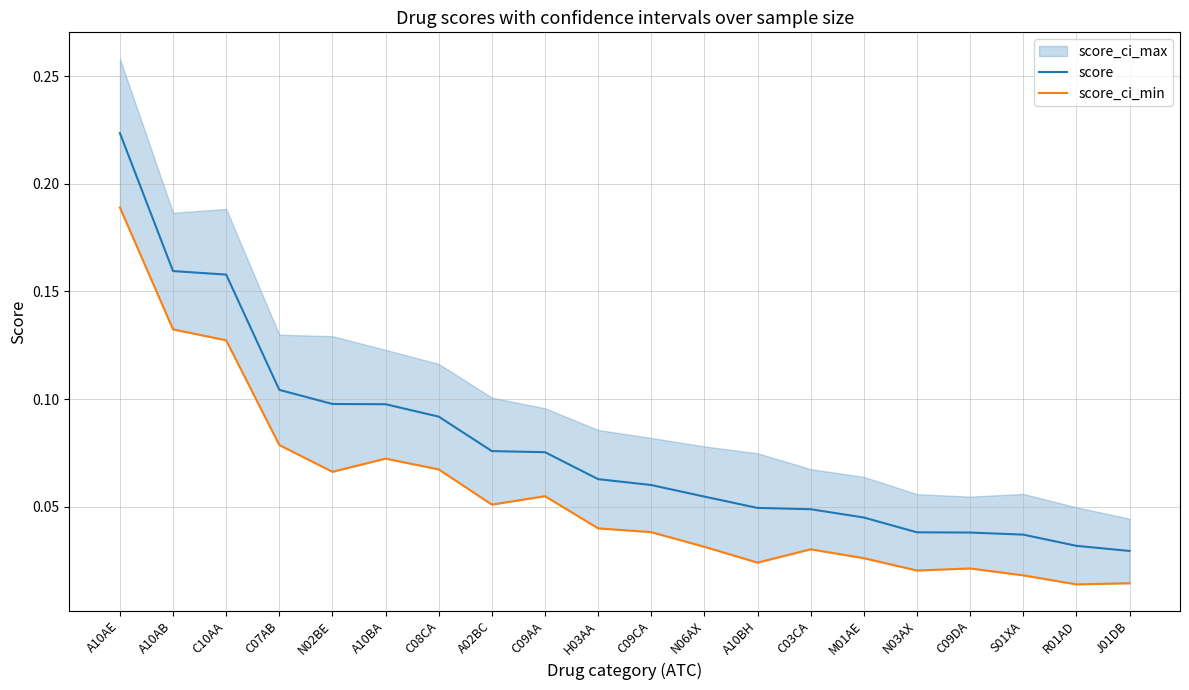

What is the total value across all series at A02BC?

0.1